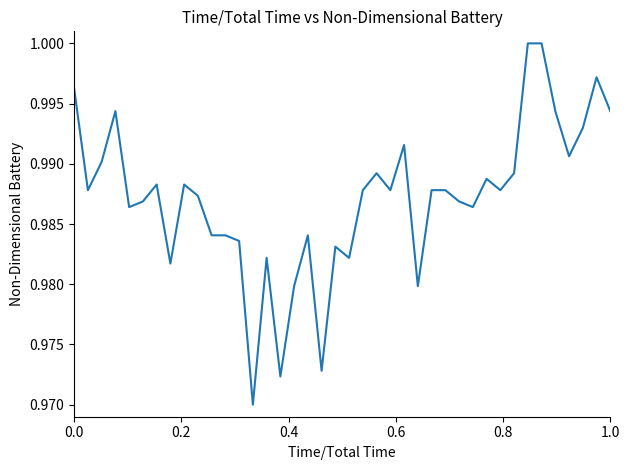

What is the smallest value displayed?

1.0